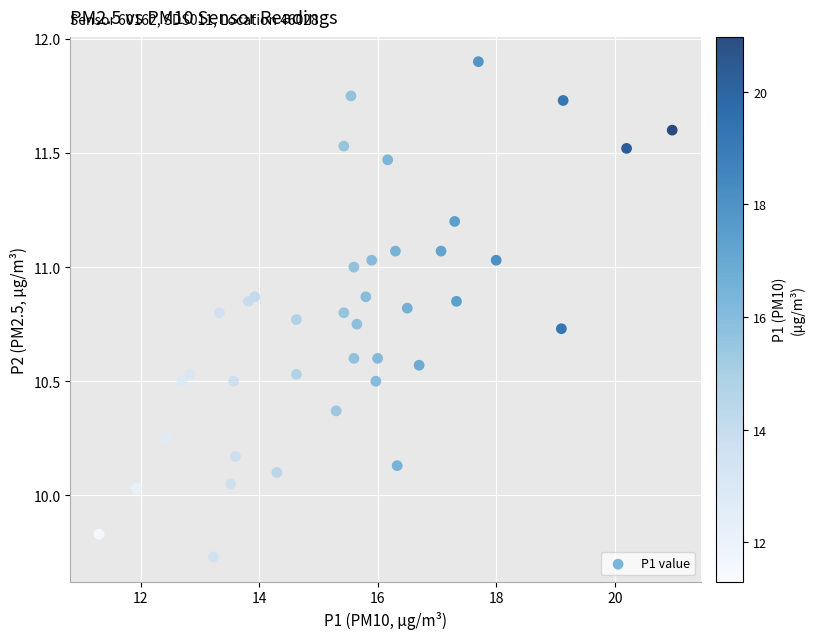

What is the range of Y values (max minus min)?

2.2